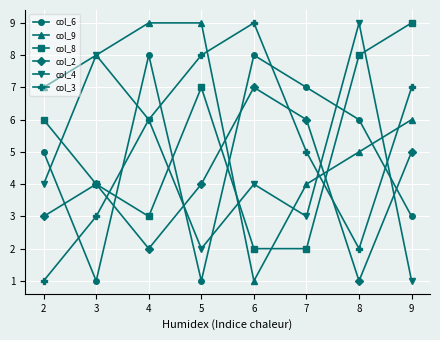

How many data points does each series have?

8